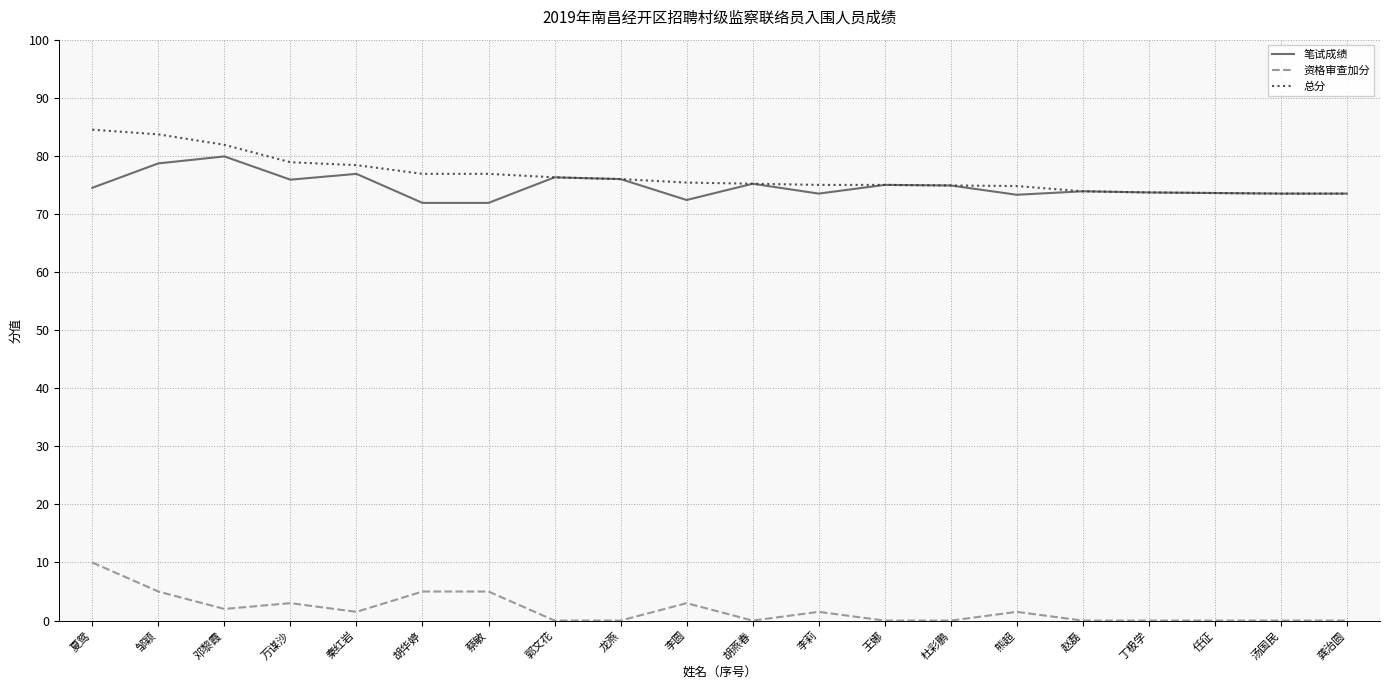

True or false: 资格审查加分 and 笔试成绩 cross at least once.

False